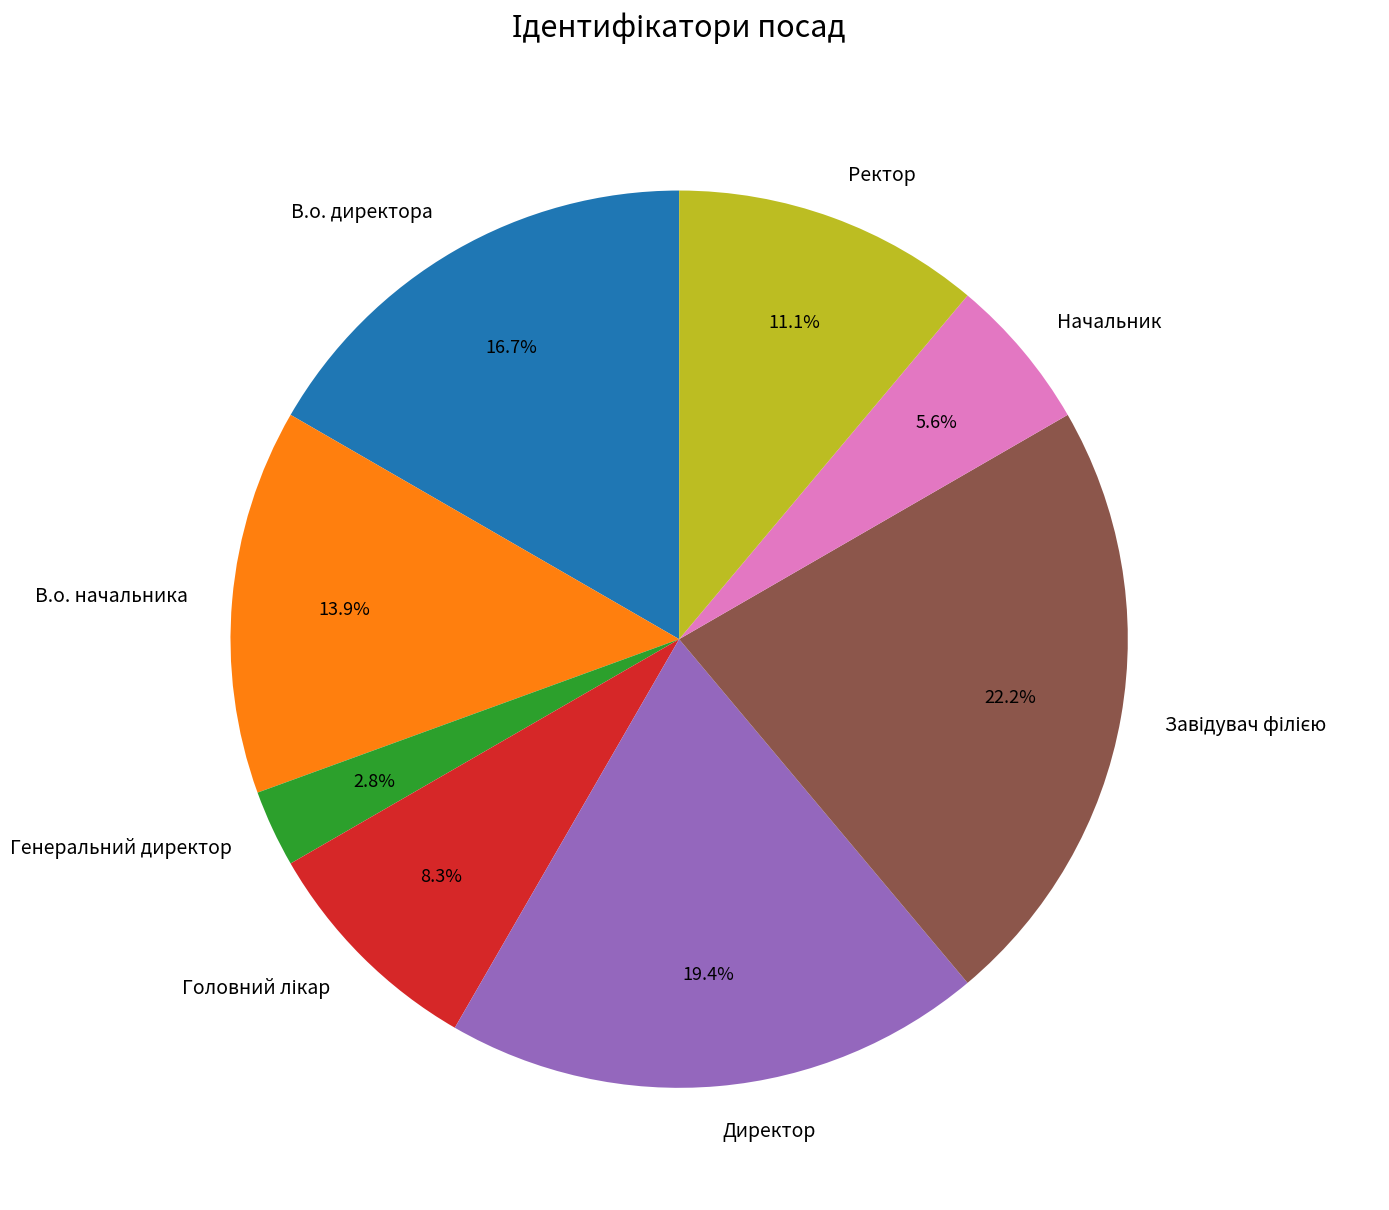

To the nearest percent, what is the average slice percentage?

12%